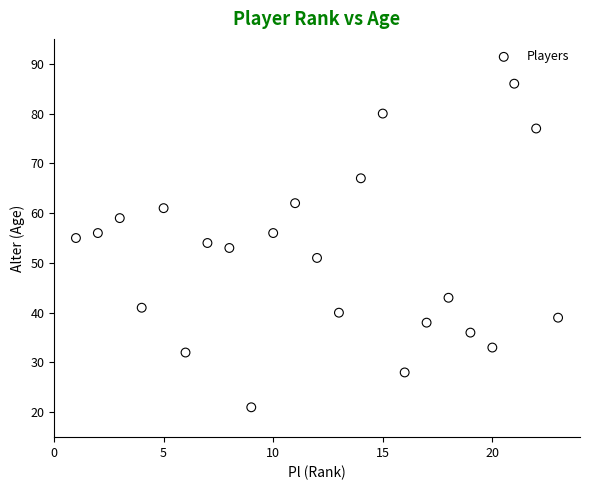

What is the range of Y values (max minus min)?

65